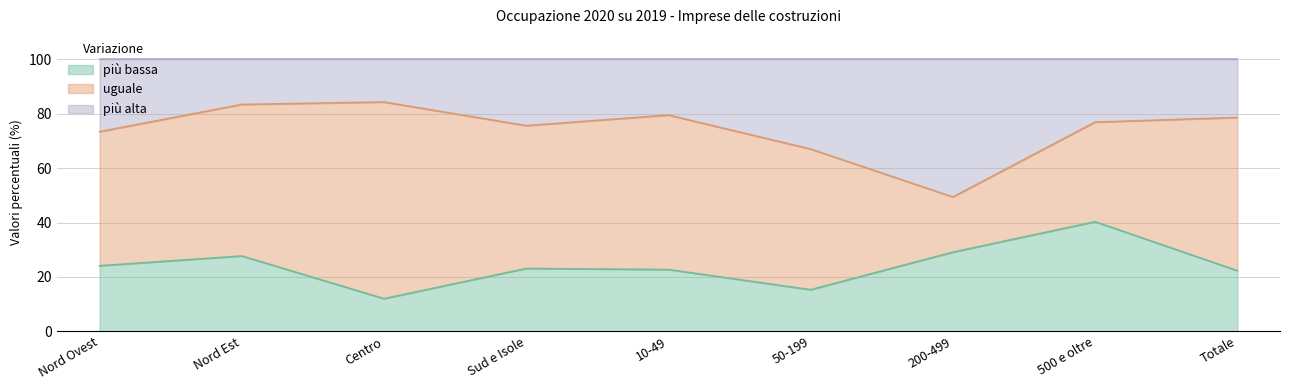

The value of più bassa at 50-199 is 7.5. True or false?

False